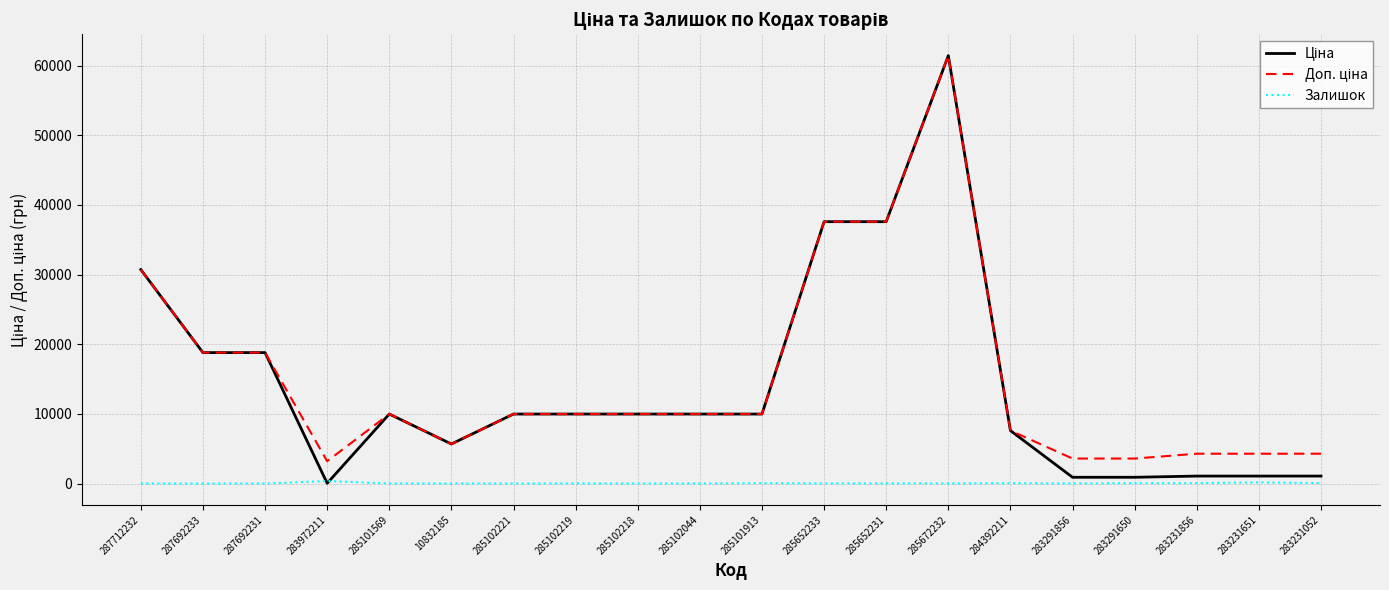

At which category is the sum across all series the highest?

285672232